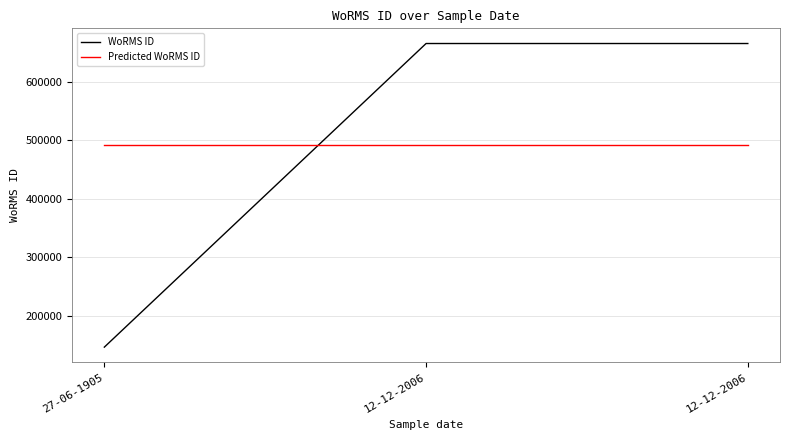

Which series has the widest spread of values?

WoRMS ID